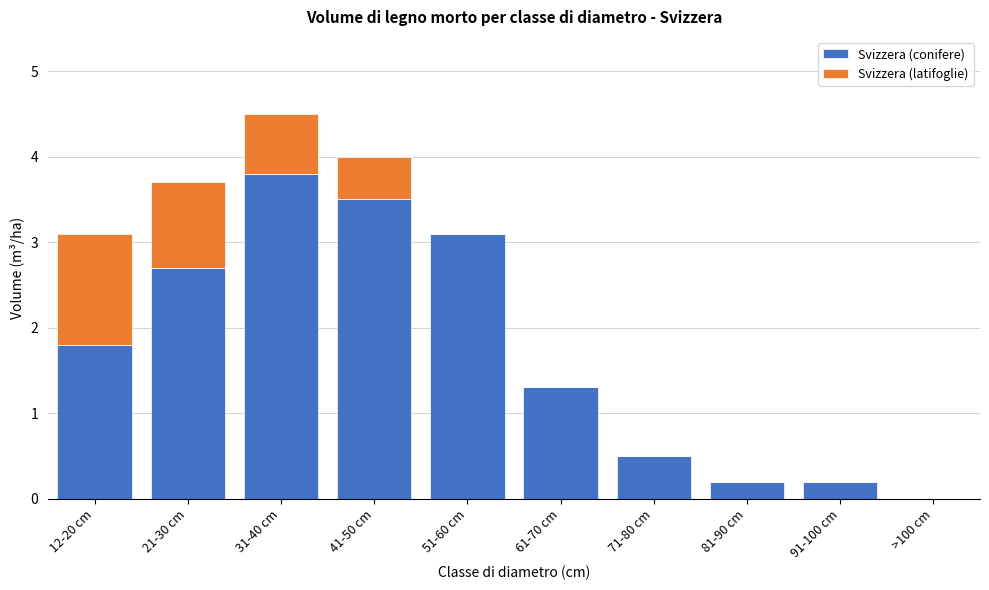

Reading left to right, transcribe the values for Svizzera (conifere).

12-20 cm=1.8	21-30 cm=2.7	31-40 cm=3.8	41-50 cm=3.5	51-60 cm=3.1	61-70 cm=1.3	71-80 cm=0.5	81-90 cm=0.2	91-100 cm=0.2	>100 cm=0.0